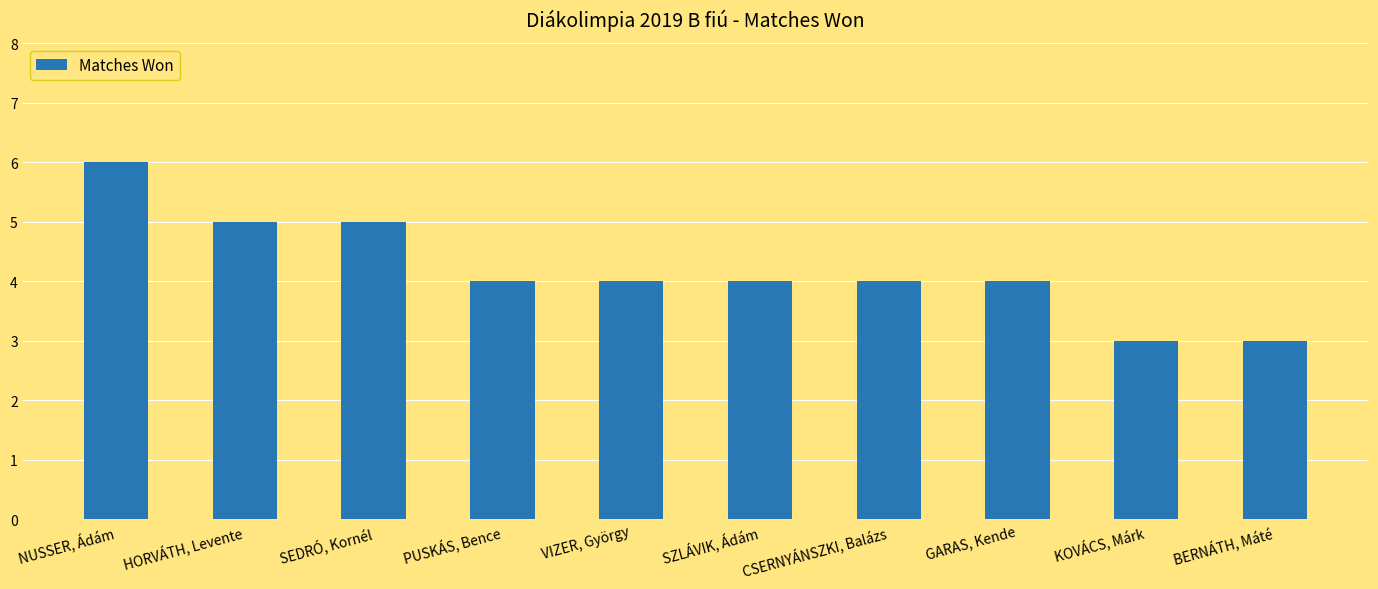

What is the value of the 7th bar from the left?

4